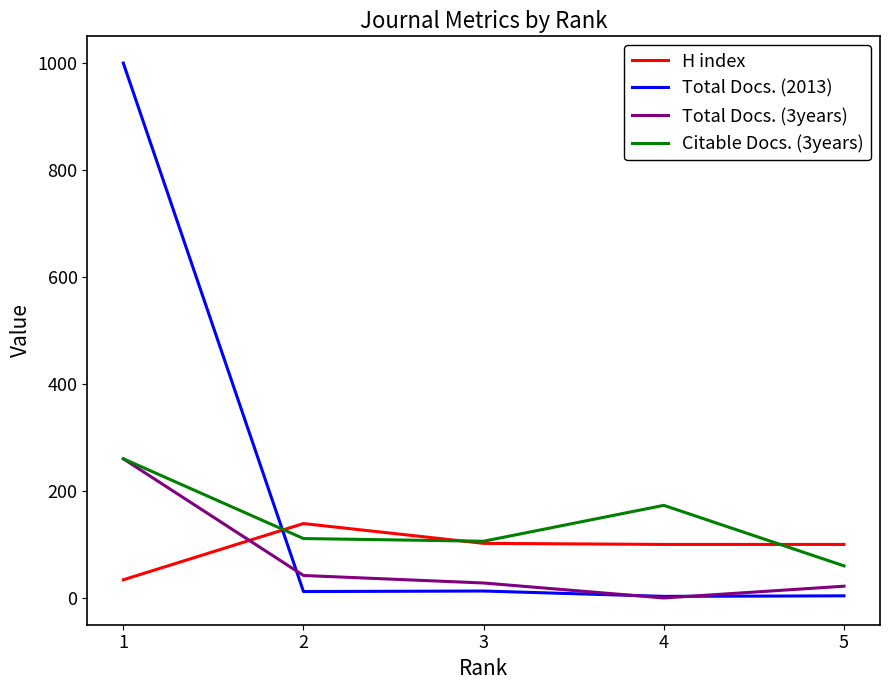

What is the maximum value for H index?

139